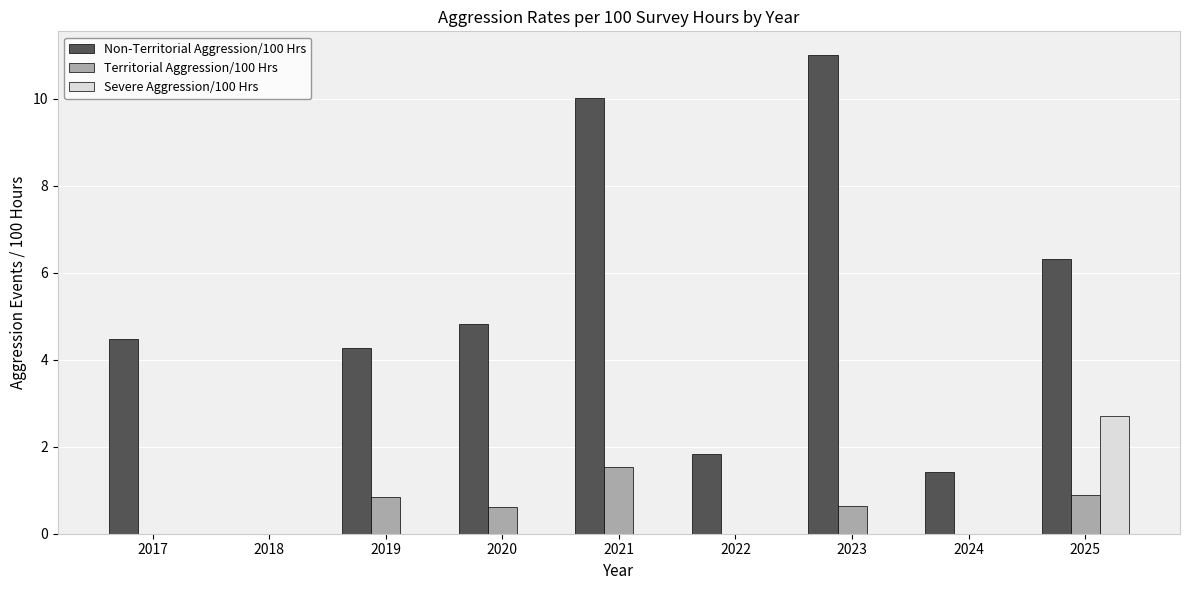

Is it true that Severe Aggression/100 Hrs equals 0.0 at 2023?

True